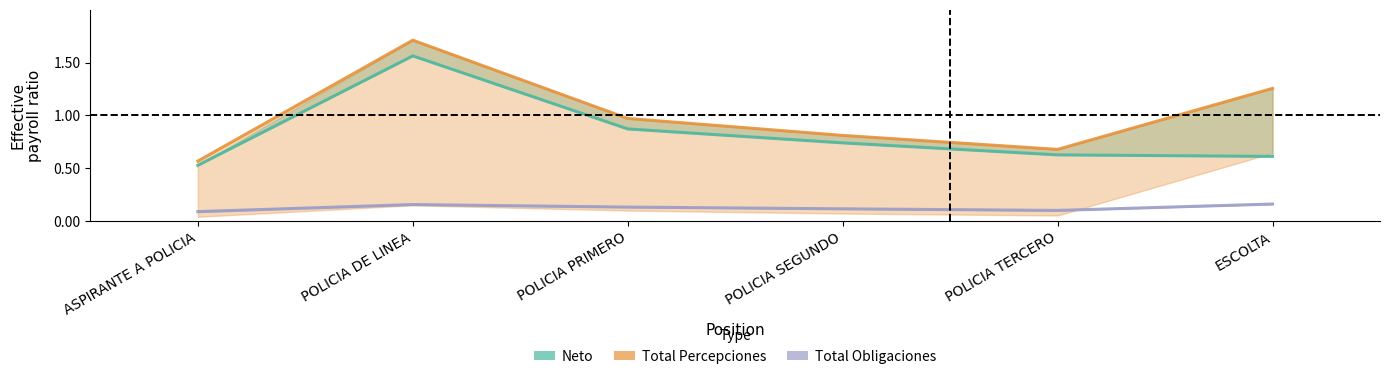

Which series has the widest spread of values?

Total Percepciones